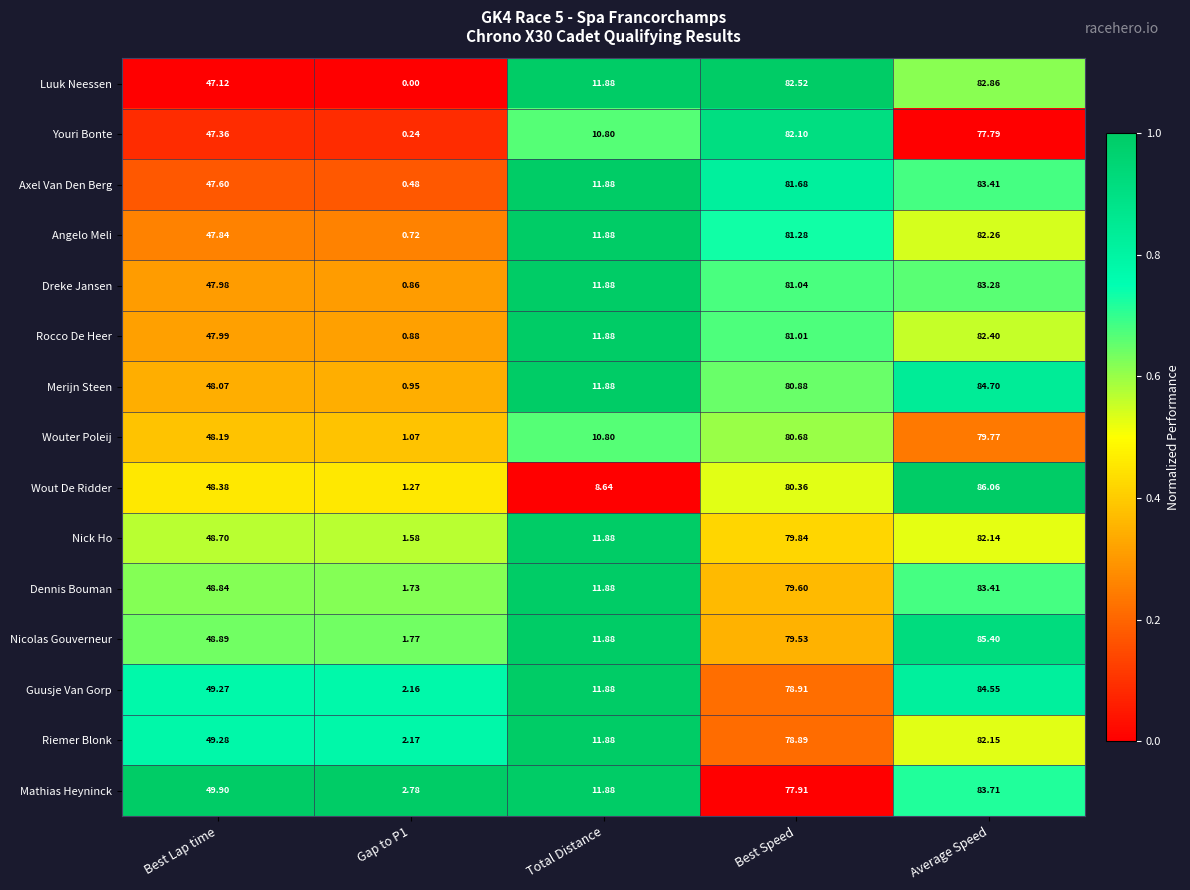

How many values in the Wout De Ridder series exceed 48?

3